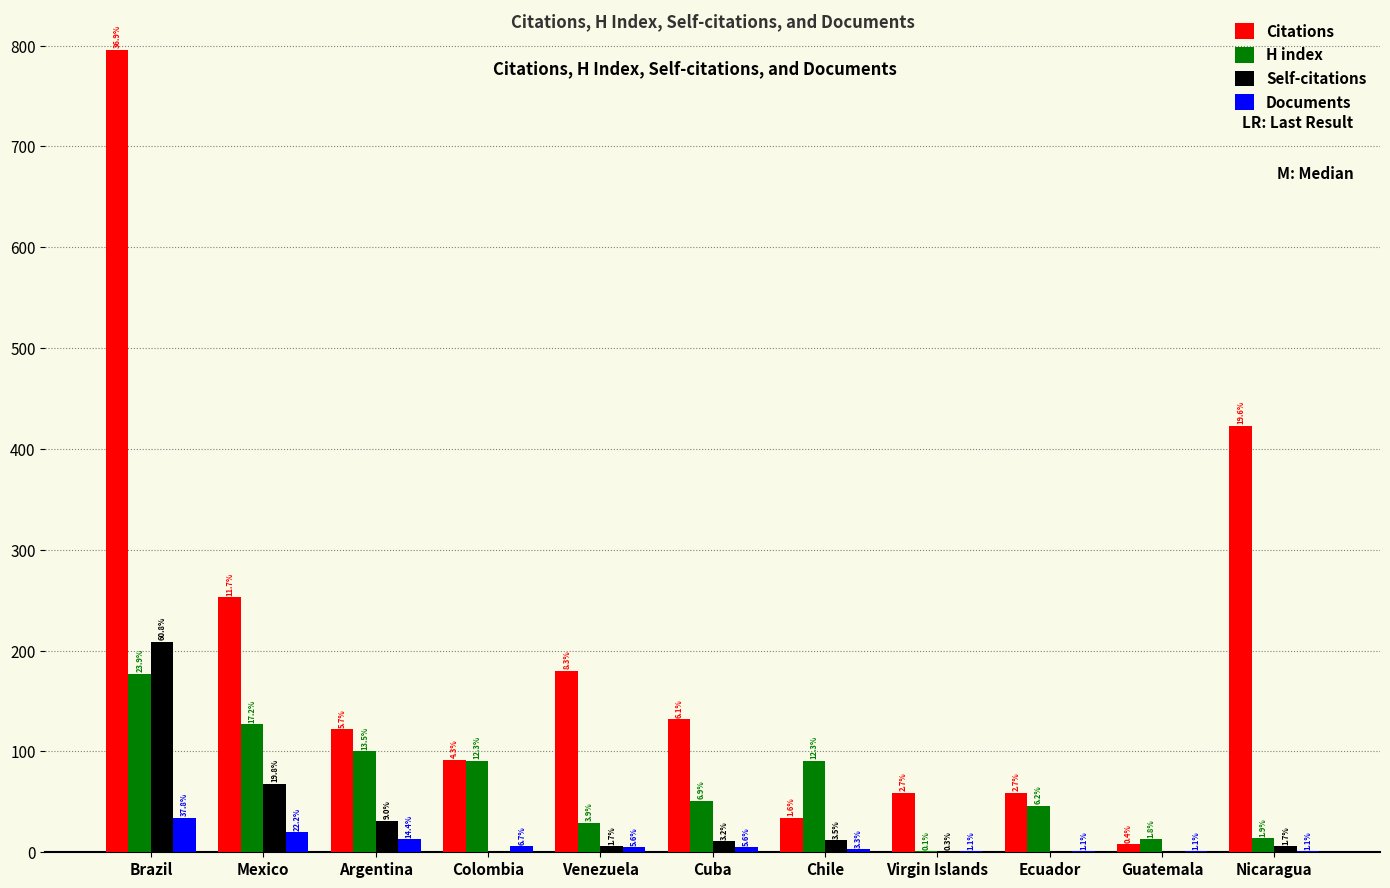

What are all the series names shown in the legend?

Citations, H index, Self-citations, Documents